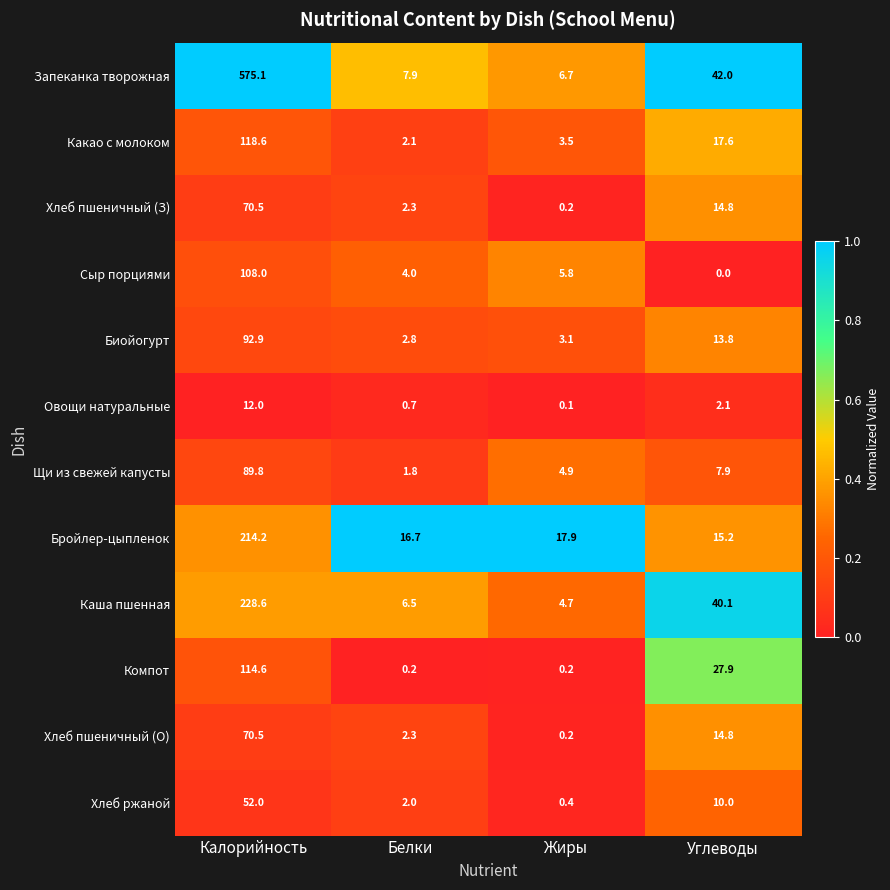

Where does the Какао с молоком series first go above 17?

Калорийность